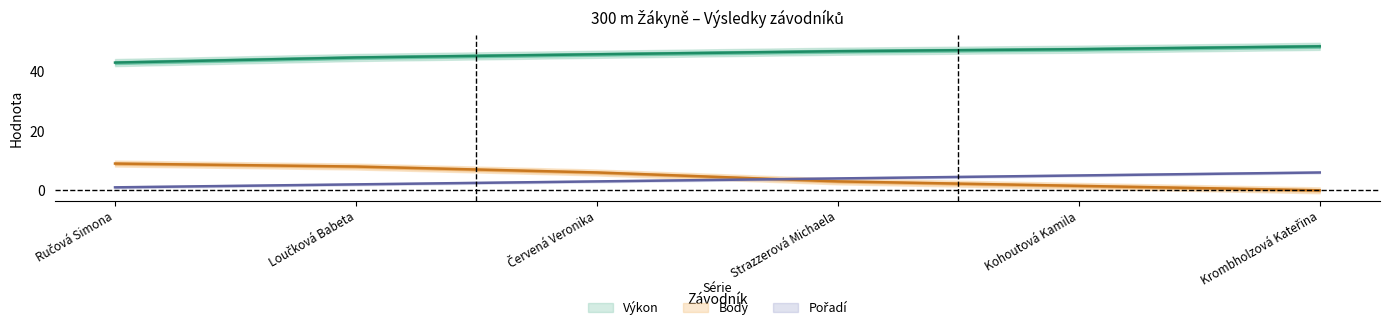

What is the difference between the second highest and minimum values in the Pořadí series?

4.0